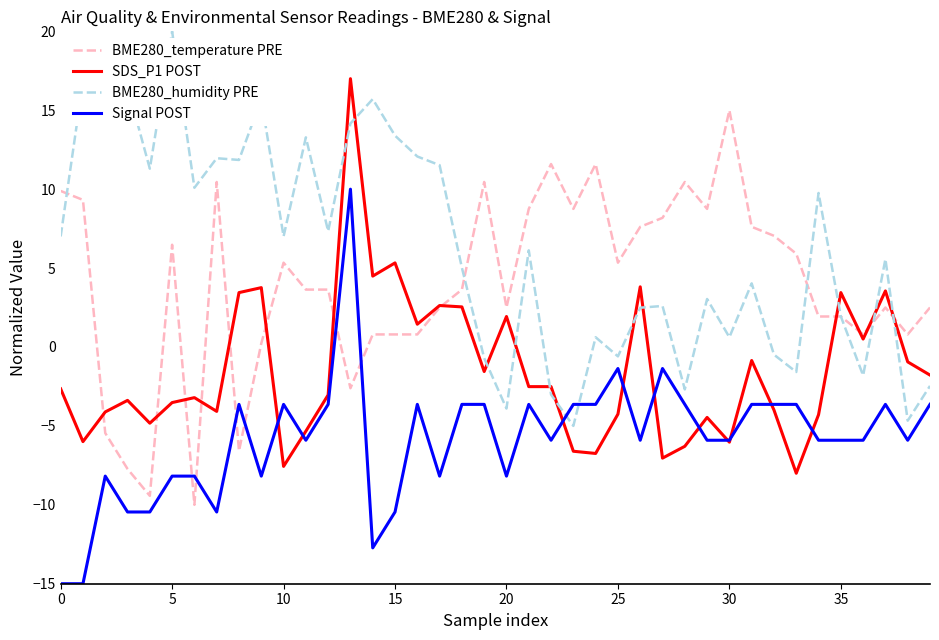

After their last crossing, which series has the higher values: Signal POST or BME280_temperature PRE?

BME280_temperature PRE